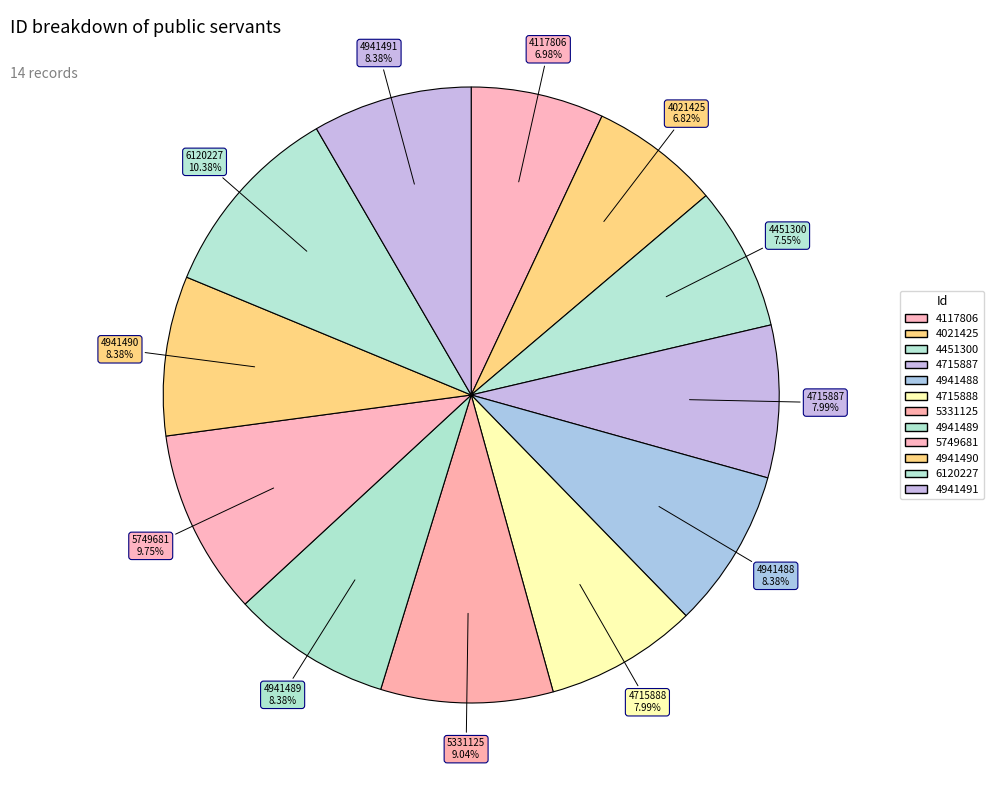

How many segments does this pie chart have?

12